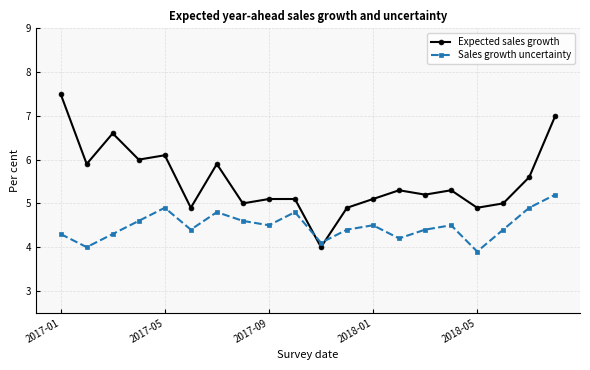

True or false: Expected sales growth has more than 1 points higher than both neighbors.

True